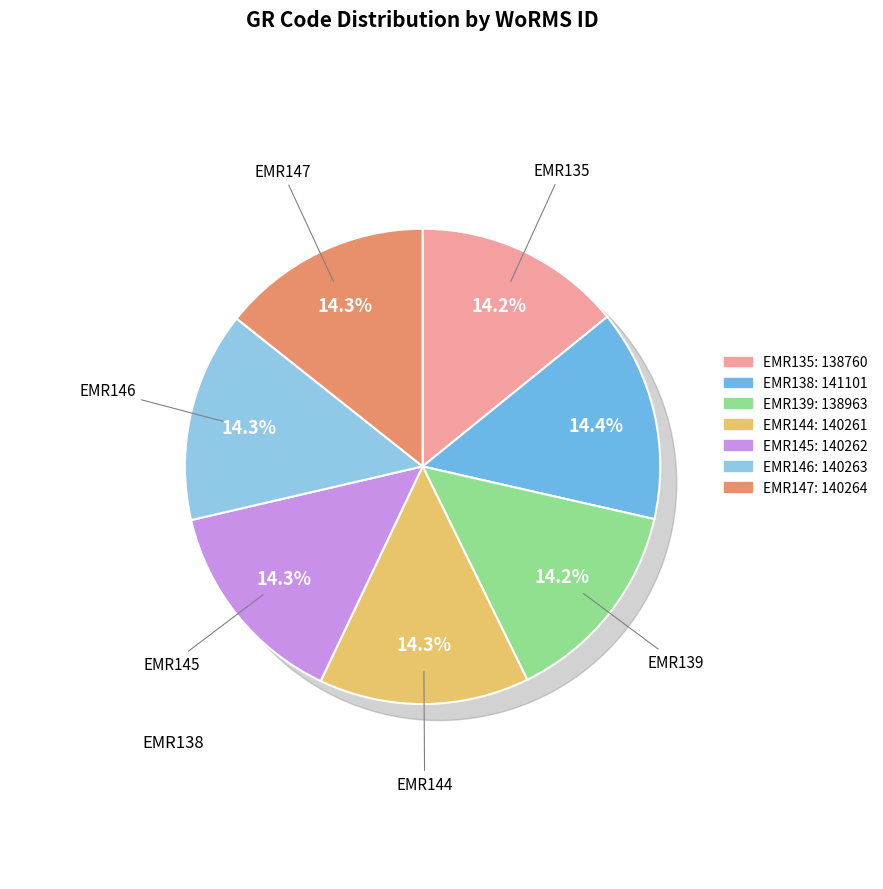

Which slice is the largest?

EMR138